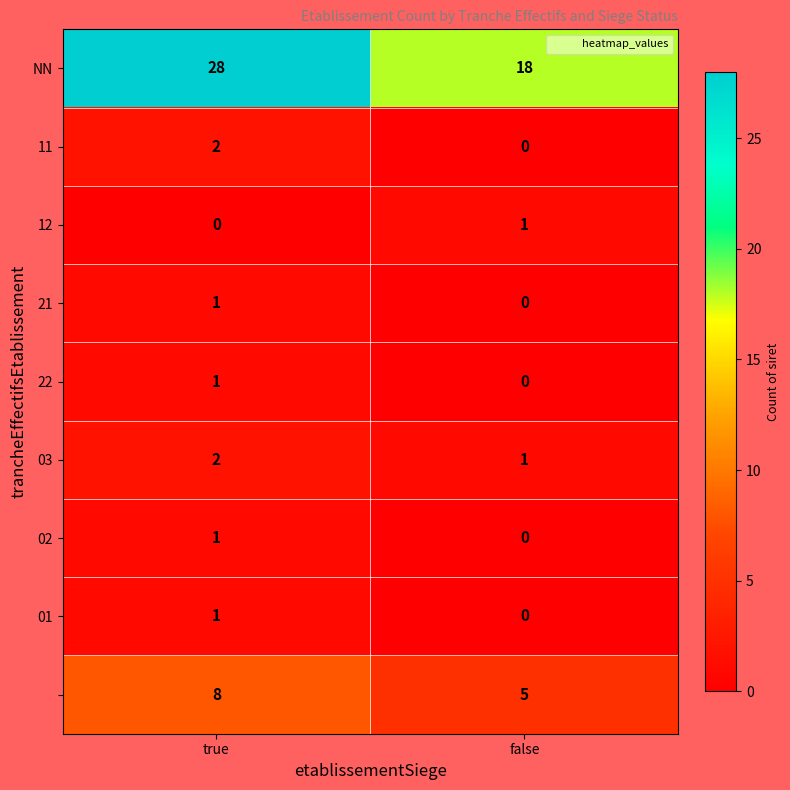

What is the spread (max minus min) of values at true?

28